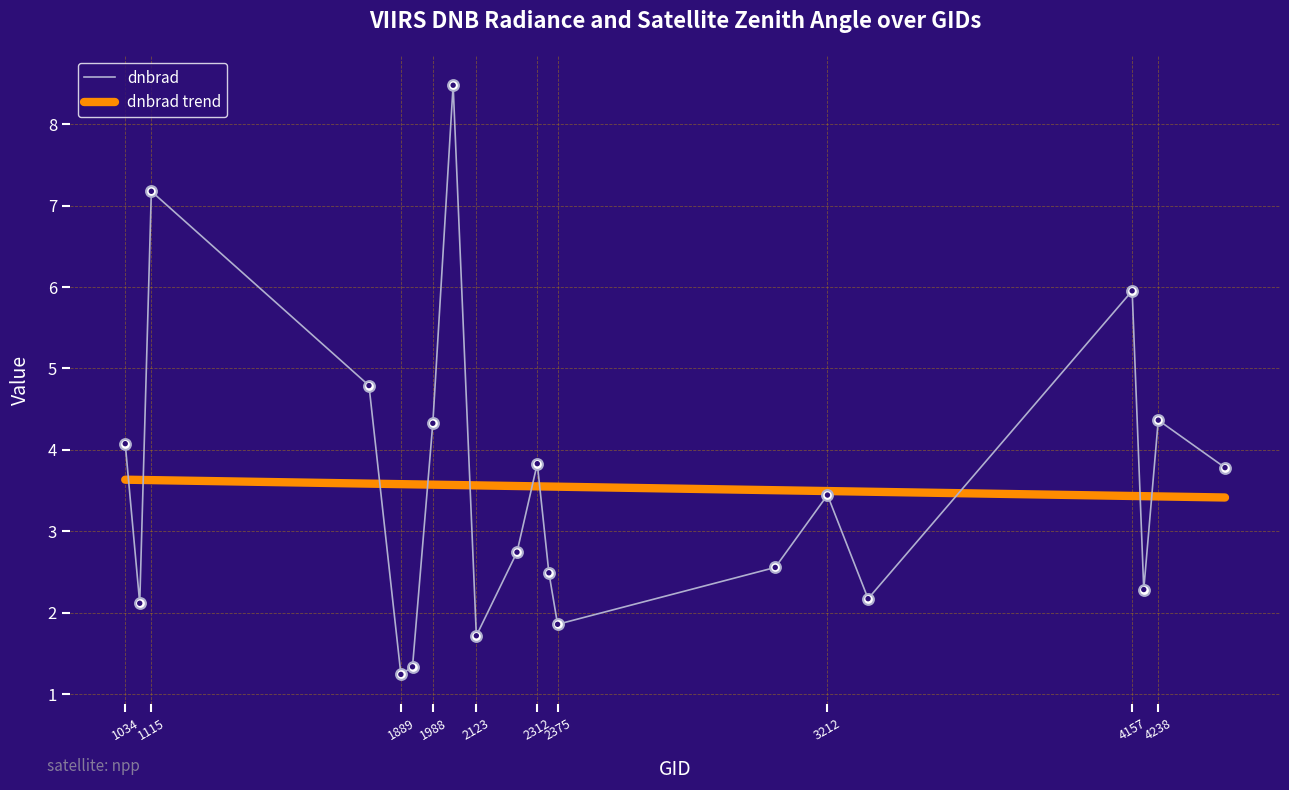

What is the change in value from 1790 to 2051?

+3.7